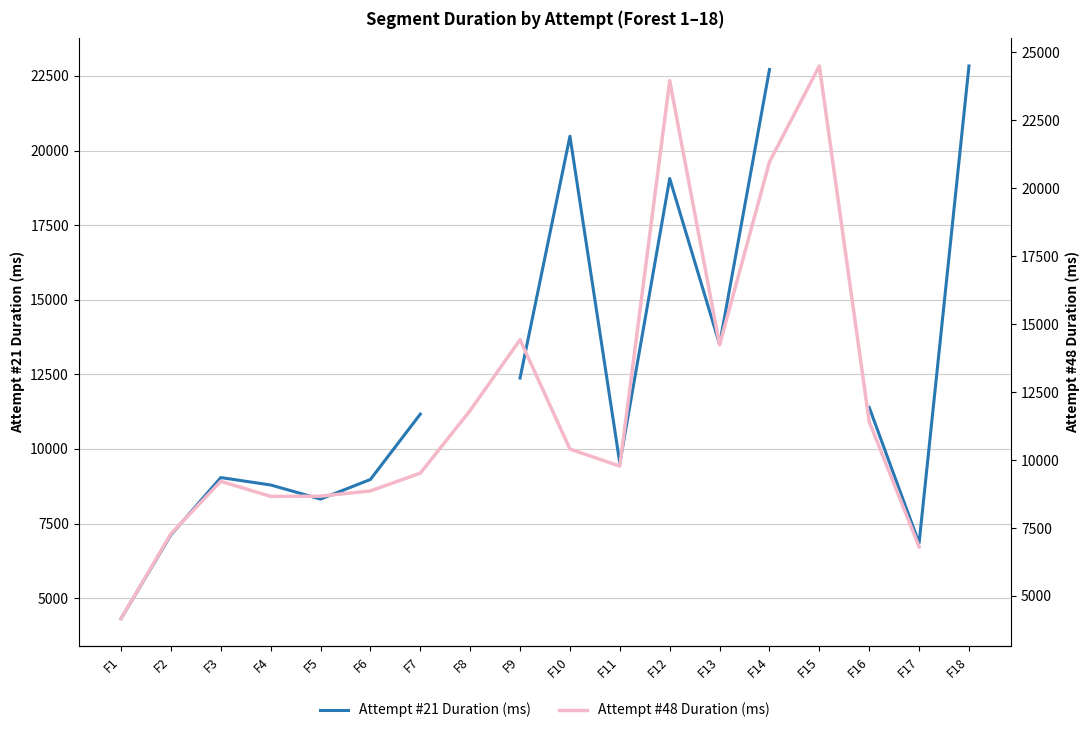

List the series in order of their peak value, highest first.

Attempt #48 Duration (ms), Attempt #21 Duration (ms)